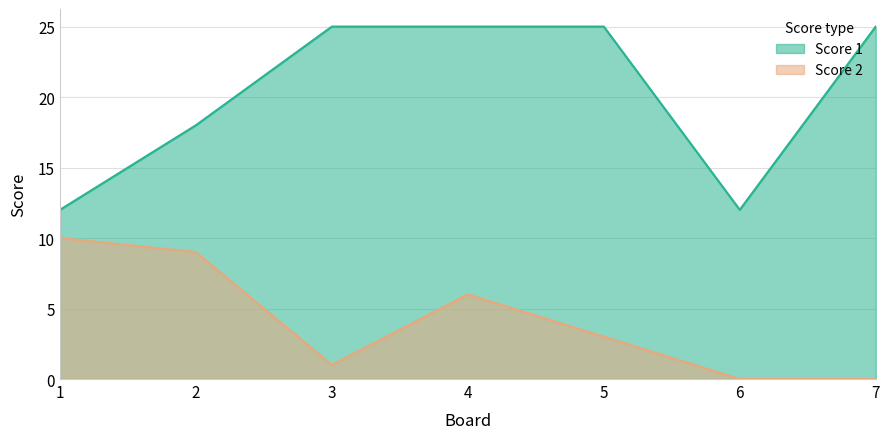

At how many categories does at least one series exceed 20?

4